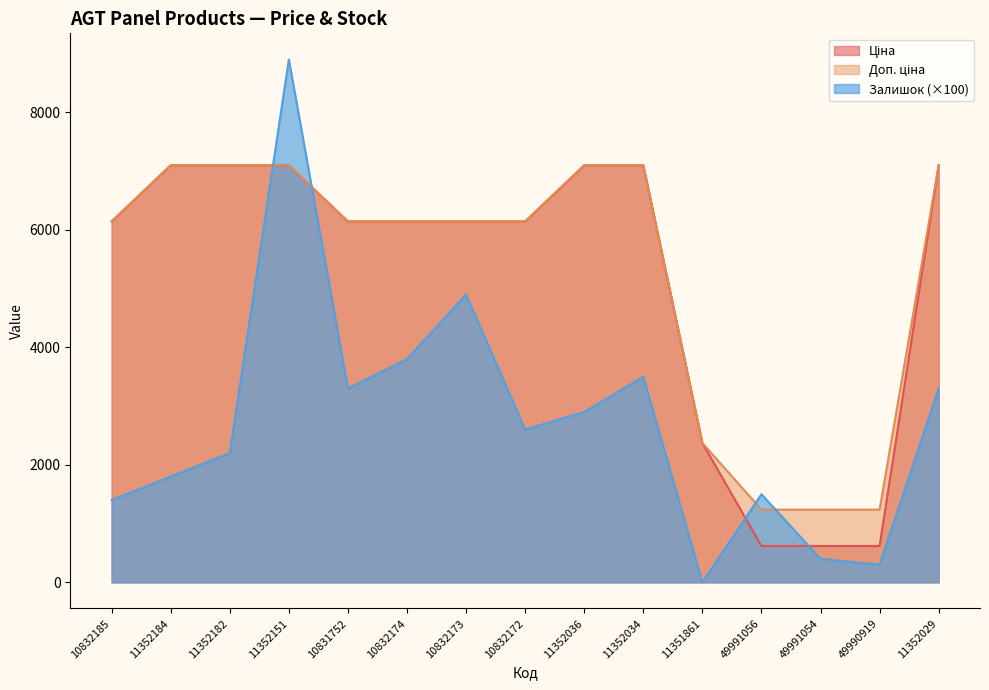

True or false: Доп. ціна has more than 2 interior local peaks.

False